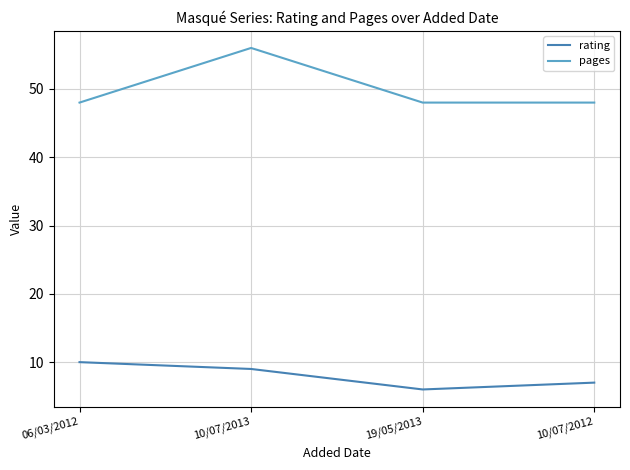

What is the average value of the pages series?

50